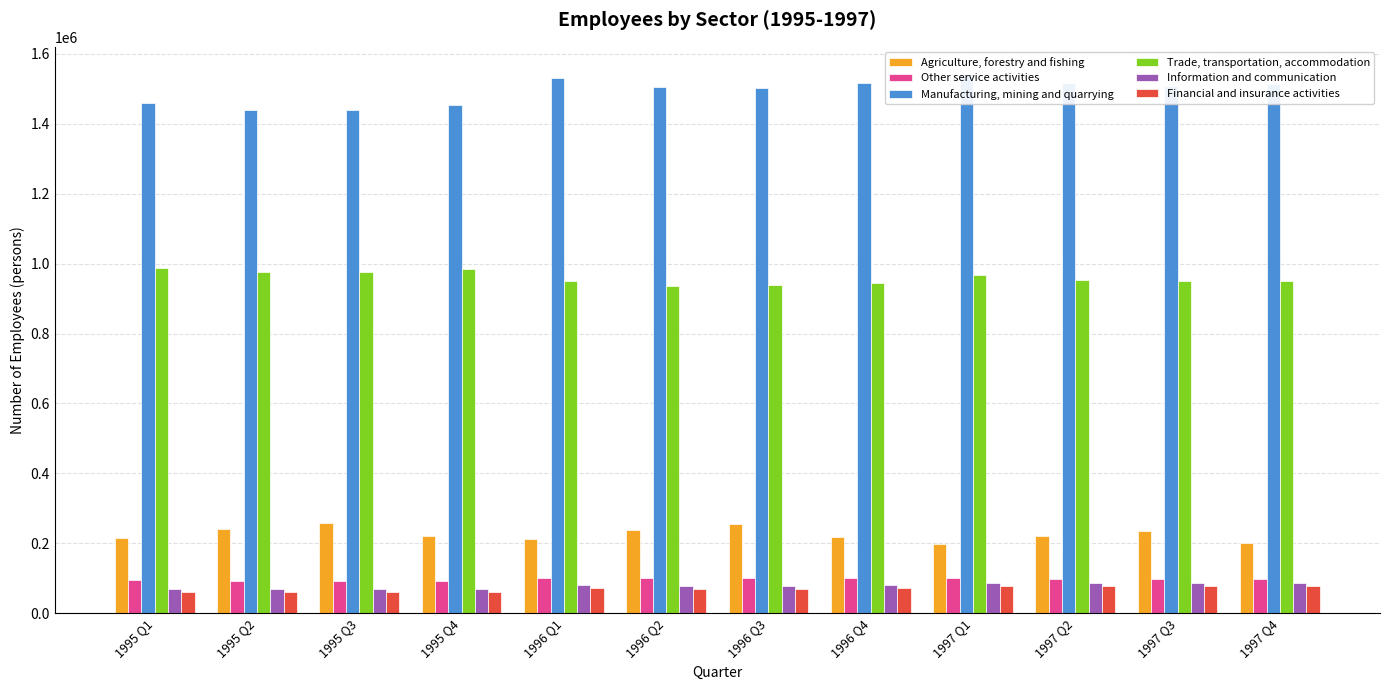

Where does the Manufacturing, mining and quarrying series first go above 1507549?

1996 Q1